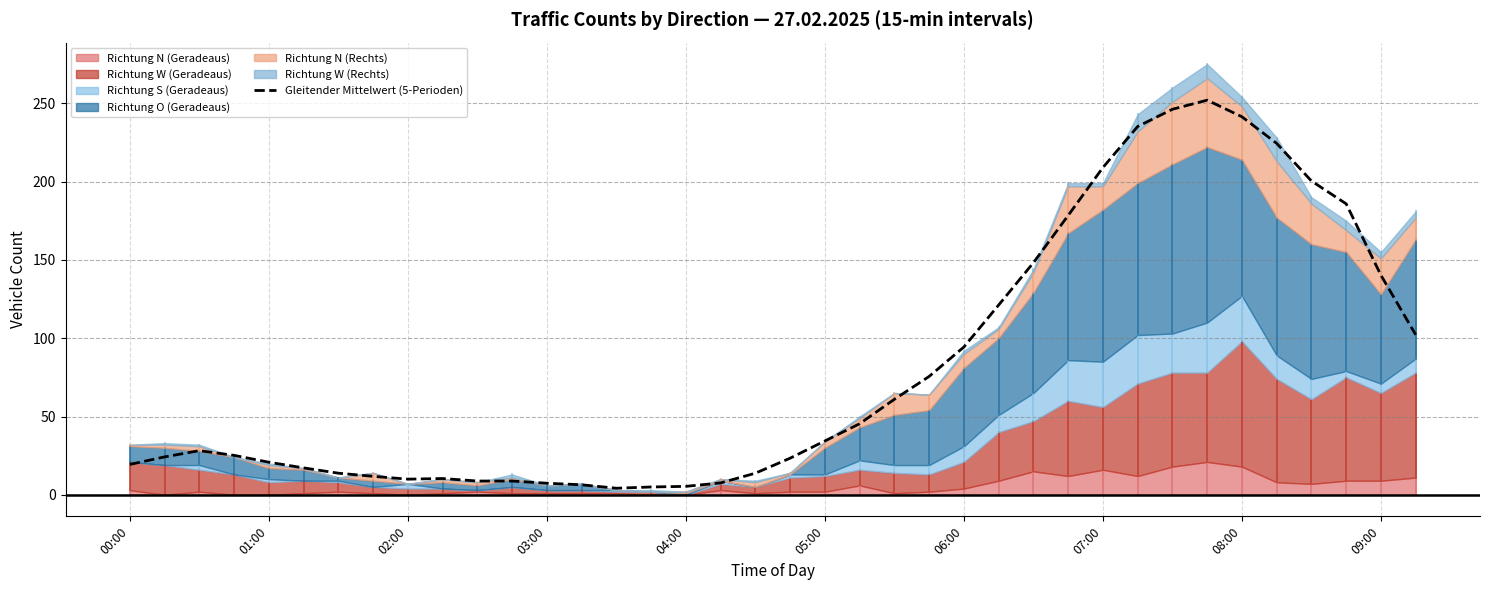

How many lines are shown in the chart?

1